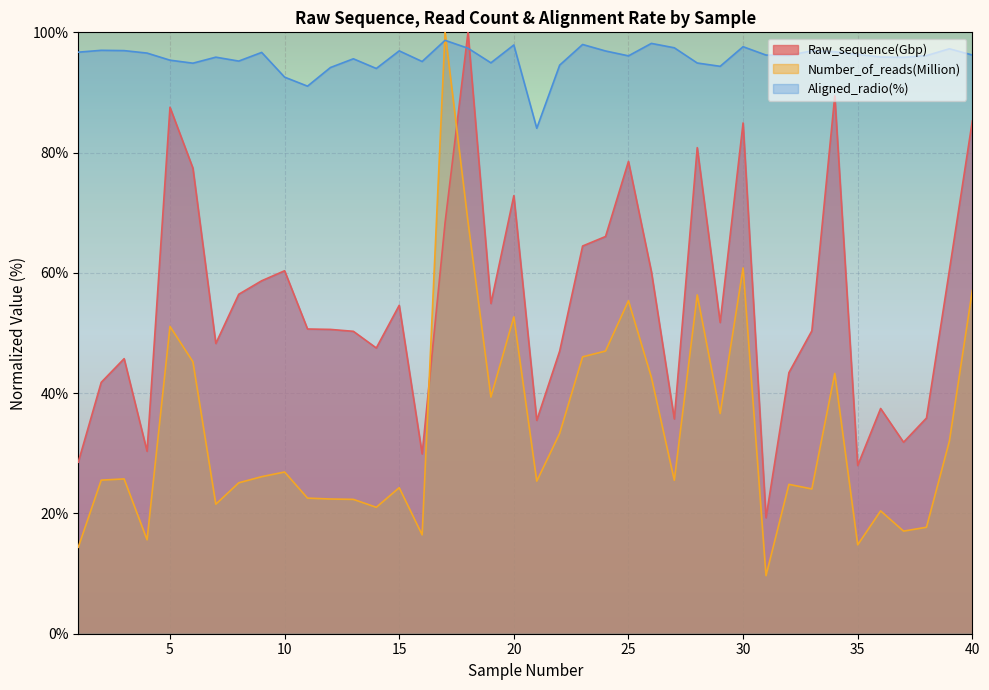

List the labels in order of Number_of_reads(Million) value, largest first.

17, 18, 30, 40, 28, 25, 20, 5, 24, 23, 6, 34, 26, 19, 29, 22, 39, 10, 9, 3, 2, 27, 21, 8, 32, 15, 33, 11, 12, 13, 7, 14, 36, 38, 37, 16, 4, 35, 1, 31